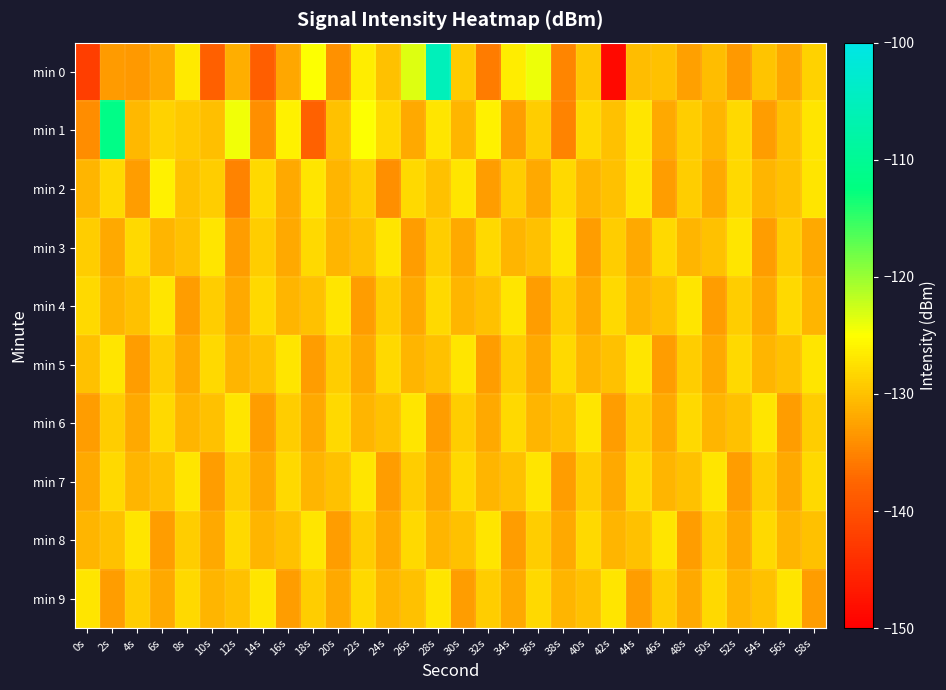

Reading right to left, list all the values displayed in this chart.

min 0: 58s=-128.6	56s=-132.2	54s=-129.8	52s=-133.3	50s=-130.4	48s=-132.7	46s=-130.0	44s=-130.5	42s=-148.7	40s=-129.6	38s=-134.8	36s=-124.1	34s=-126.5	32s=-135.7	30s=-129.3	28s=-105.3	26s=-123.3	24s=-129.9	22s=-126.4	20s=-133.9	18s=-125.0	16s=-132.1	14s=-138.4	12s=-131.5	10s=-138.2	8s=-126.6	6s=-132.0	4s=-133.3	2s=-133.2	0s=-142.2
min 1: 58s=-127.0	56s=-130.0	54s=-133.0	52s=-128.0	50s=-131.0	48s=-129.0	46s=-132.0	44s=-127.0	42s=-130.0	40s=-128.0	38s=-135.0	36s=-129.0	34s=-133.0	32s=-126.0	30s=-131.0	28s=-127.0	26s=-132.0	24s=-128.0	22s=-125.0	20s=-130.0	18s=-138.0	16s=-126.1	14s=-134.2	12s=-124.2	10s=-130.3	8s=-129.4	6s=-128.6	4s=-130.7	2s=-111.7	0s=-134.2
min 2: 58s=-127.0	56s=-130.0	54s=-131.0	52s=-128.0	50s=-132.0	48s=-129.0	46s=-133.0	44s=-127.0	42s=-130.0	40s=-131.0	38s=-128.0	36s=-132.0	34s=-129.0	32s=-133.0	30s=-127.0	28s=-130.0	26s=-128.0	24s=-134.0	22s=-129.0	20s=-131.0	18s=-127.0	16s=-132.0	14s=-128.0	12s=-135.0	10s=-129.0	8s=-130.0	6s=-126.0	4s=-133.0	2s=-128.0	0s=-131.0
min 3: 58s=-132.0	56s=-129.0	54s=-133.0	52s=-127.0	50s=-130.0	48s=-131.0	46s=-128.0	44s=-132.0	42s=-129.0	40s=-133.0	38s=-127.0	36s=-130.0	34s=-131.0	32s=-128.0	30s=-132.0	28s=-129.0	26s=-133.0	24s=-127.0	22s=-130.0	20s=-131.0	18s=-128.0	16s=-132.0	14s=-129.0	12s=-133.0	10s=-127.0	8s=-130.0	6s=-131.0	4s=-128.0	2s=-132.0	0s=-129.0
min 4: 58s=-131.0	56s=-128.0	54s=-132.0	52s=-129.0	50s=-133.0	48s=-127.0	46s=-130.0	44s=-131.0	42s=-128.0	40s=-132.0	38s=-129.0	36s=-133.0	34s=-127.0	32s=-130.0	30s=-131.0	28s=-128.0	26s=-132.0	24s=-129.0	22s=-133.0	20s=-127.0	18s=-130.0	16s=-131.0	14s=-128.0	12s=-132.0	10s=-129.0	8s=-133.0	6s=-127.0	4s=-130.0	2s=-131.0	0s=-128.0
min 5: 58s=-127.0	56s=-130.0	54s=-131.0	52s=-128.0	50s=-132.0	48s=-129.0	46s=-133.0	44s=-127.0	42s=-130.0	40s=-131.0	38s=-128.0	36s=-132.0	34s=-129.0	32s=-133.0	30s=-127.0	28s=-130.0	26s=-131.0	24s=-128.0	22s=-132.0	20s=-129.0	18s=-133.0	16s=-127.0	14s=-130.0	12s=-131.0	10s=-128.0	8s=-132.0	6s=-129.0	4s=-133.0	2s=-127.0	0s=-130.0
min 6: 58s=-129.0	56s=-133.0	54s=-127.0	52s=-130.0	50s=-131.0	48s=-128.0	46s=-132.0	44s=-129.0	42s=-133.0	40s=-127.0	38s=-130.0	36s=-131.0	34s=-128.0	32s=-132.0	30s=-129.0	28s=-133.0	26s=-127.0	24s=-130.0	22s=-131.0	20s=-128.0	18s=-132.0	16s=-129.0	14s=-133.0	12s=-127.0	10s=-130.0	8s=-131.0	6s=-128.0	4s=-132.0	2s=-129.0	0s=-133.0
min 7: 58s=-128.0	56s=-132.0	54s=-129.0	52s=-133.0	50s=-127.0	48s=-130.0	46s=-131.0	44s=-128.0	42s=-132.0	40s=-129.0	38s=-133.0	36s=-127.0	34s=-130.0	32s=-131.0	30s=-128.0	28s=-132.0	26s=-129.0	24s=-133.0	22s=-127.0	20s=-130.0	18s=-131.0	16s=-128.0	14s=-132.0	12s=-129.0	10s=-133.0	8s=-127.0	6s=-130.0	4s=-131.0	2s=-128.0	0s=-132.0
min 8: 58s=-130.0	56s=-131.0	54s=-128.0	52s=-132.0	50s=-129.0	48s=-133.0	46s=-127.0	44s=-130.0	42s=-131.0	40s=-128.0	38s=-132.0	36s=-129.0	34s=-133.0	32s=-127.0	30s=-130.0	28s=-131.0	26s=-128.0	24s=-132.0	22s=-129.0	20s=-133.0	18s=-127.0	16s=-130.0	14s=-131.0	12s=-128.0	10s=-132.0	8s=-129.0	6s=-133.0	4s=-127.0	2s=-130.0	0s=-131.0
min 9: 58s=-133.0	56s=-127.0	54s=-130.0	52s=-131.0	50s=-128.0	48s=-132.0	46s=-129.0	44s=-133.0	42s=-127.0	40s=-130.0	38s=-131.0	36s=-128.0	34s=-132.0	32s=-129.0	30s=-133.0	28s=-127.0	26s=-130.0	24s=-131.0	22s=-128.0	20s=-132.0	18s=-129.0	16s=-133.0	14s=-127.0	12s=-130.0	10s=-131.0	8s=-128.0	6s=-132.0	4s=-129.0	2s=-133.0	0s=-127.0